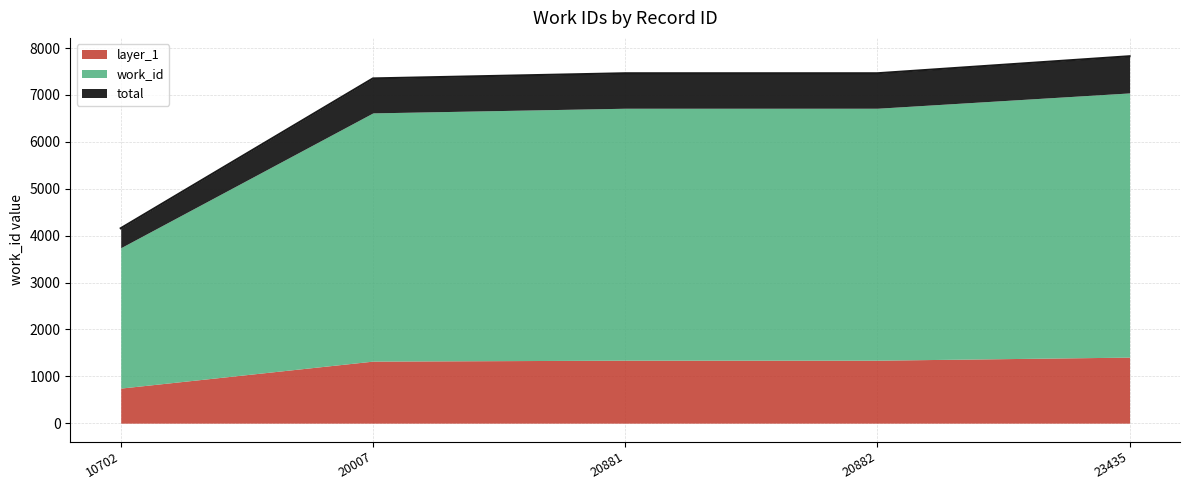

Does the chart have visible grid lines?

Yes